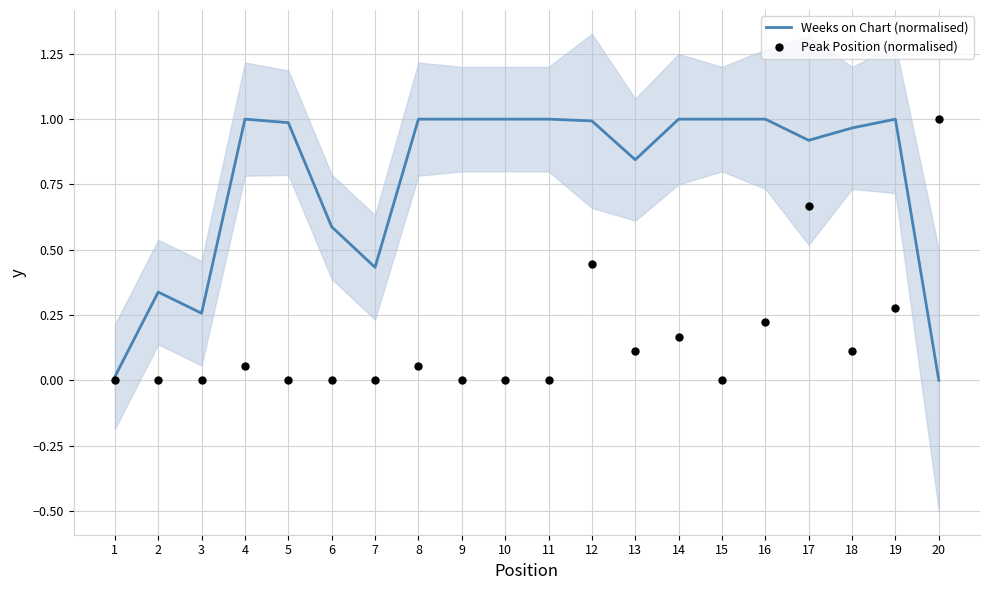

Which series contains the highest Y value?

Weeks on Chart (normalised)